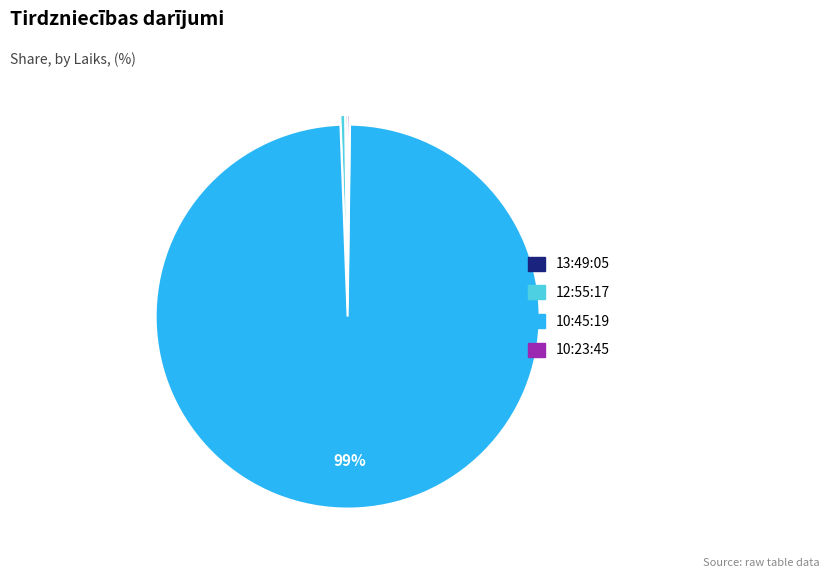

Combined, do 10:45:19 and 12:55:17 account for over 50%?

Yes